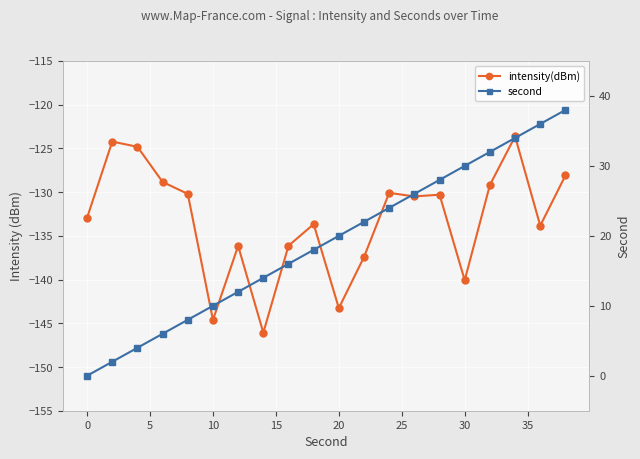

List the series in order of their peak value, lowest first.

intensity(dBm), second